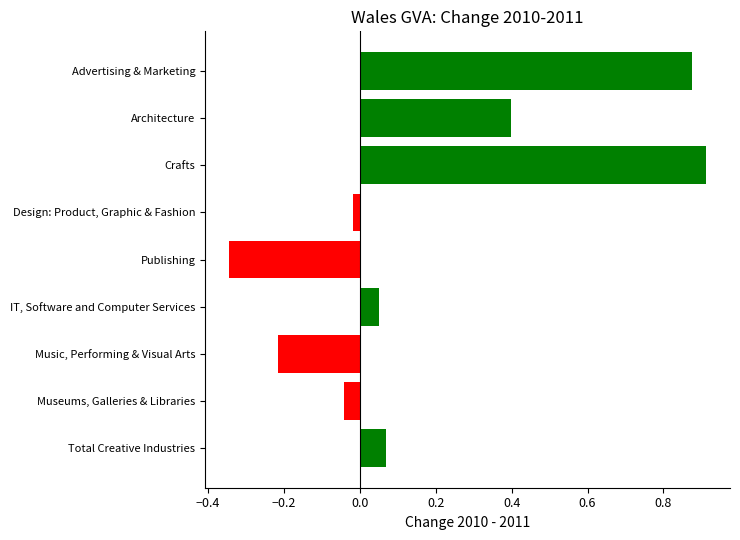

What is the difference between the maximum and minimum values?

1.3